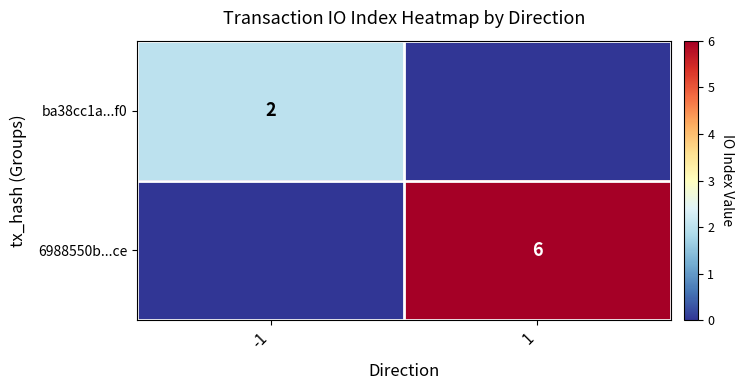

How many data points does each series have?

2